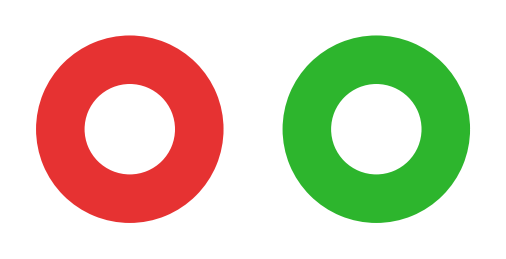

True or false: io_index_14 accounts for 14% of the total.

False